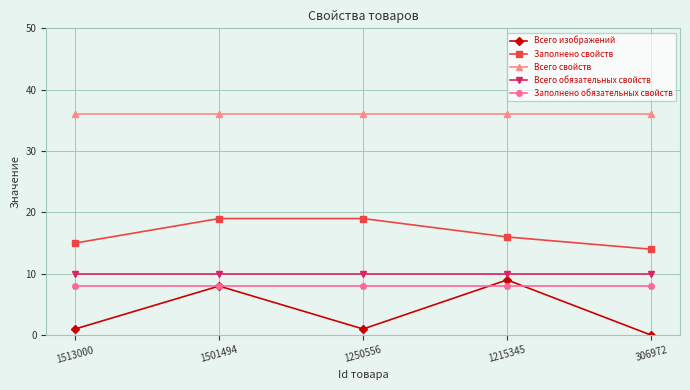

Reading left to right, what are all the values shown in this chart?

Всего изображений: 1	8	1	9	0
Заполнено свойств: 15	19	19	16	14
Всего свойств: 36	36	36	36	36
Всего обязательных свойств: 10	10	10	10	10
Заполнено обязательных свойств: 8	8	8	8	8